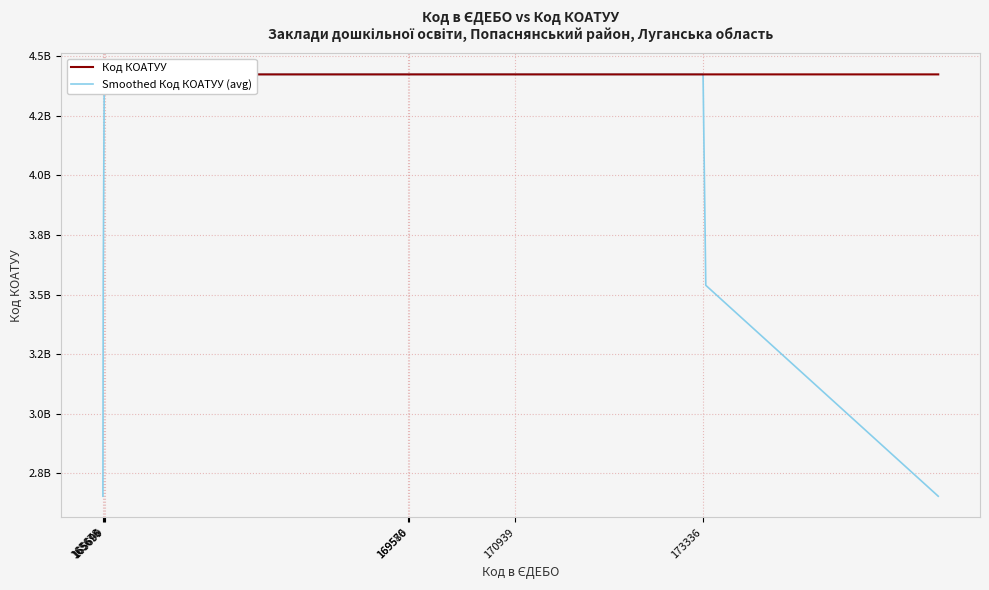

List the series in order of their peak value, lowest first.

Smoothed Код КОАТУУ (avg), Код КОАТУУ